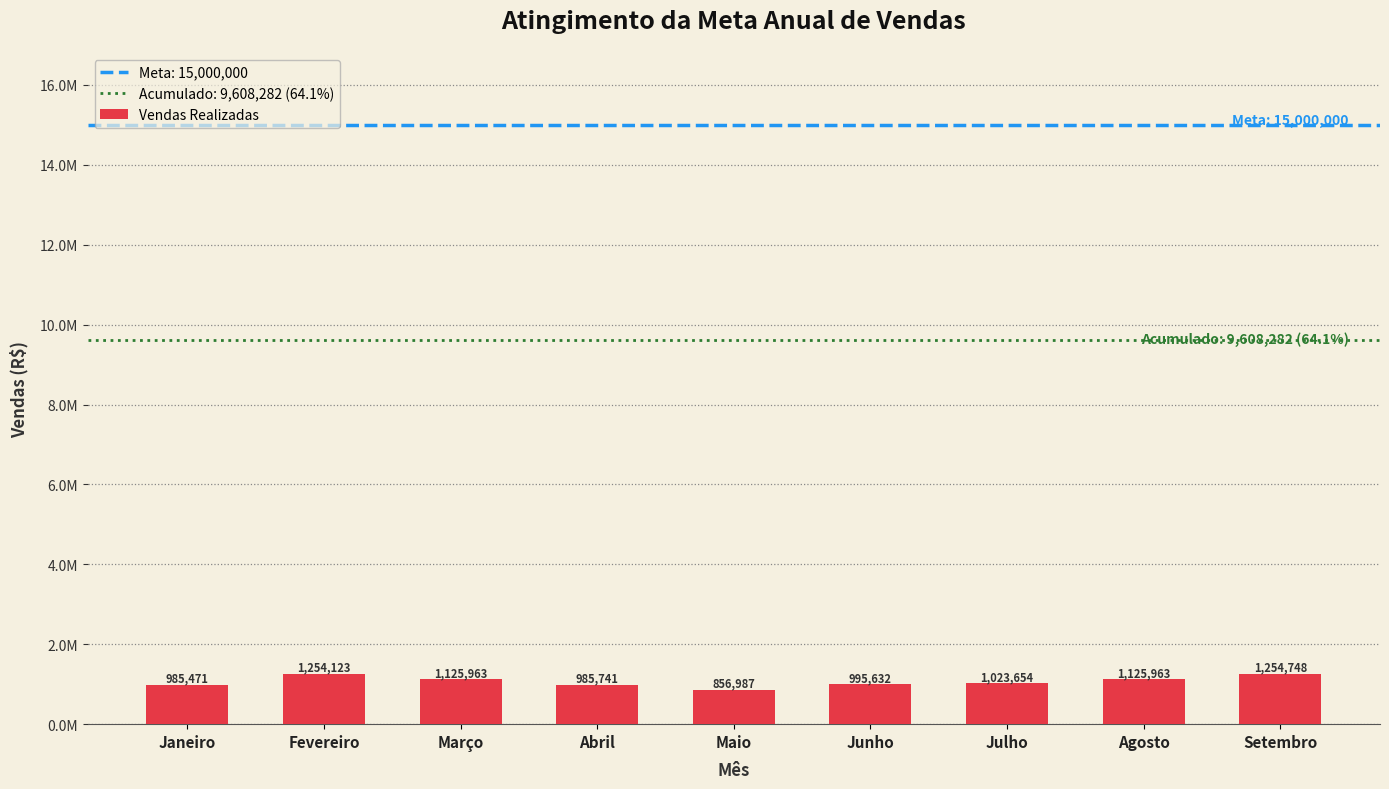

What is the smallest value displayed?

856987